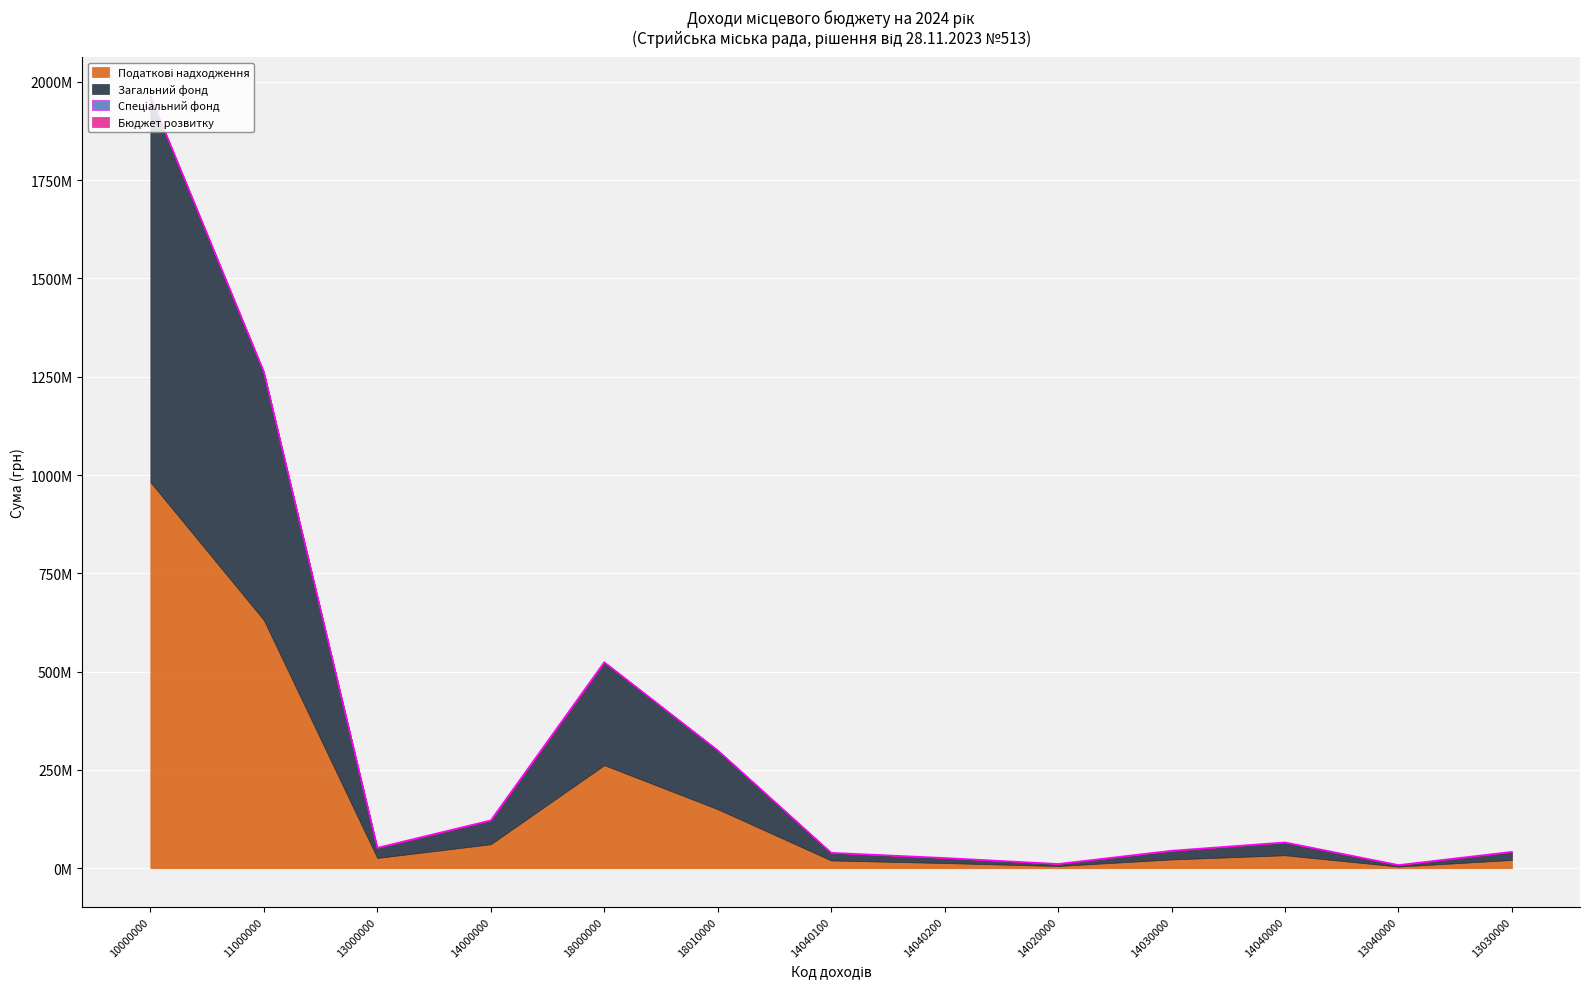

The Загальний фонд series shows 150100000 at 18010000. True or false?

True